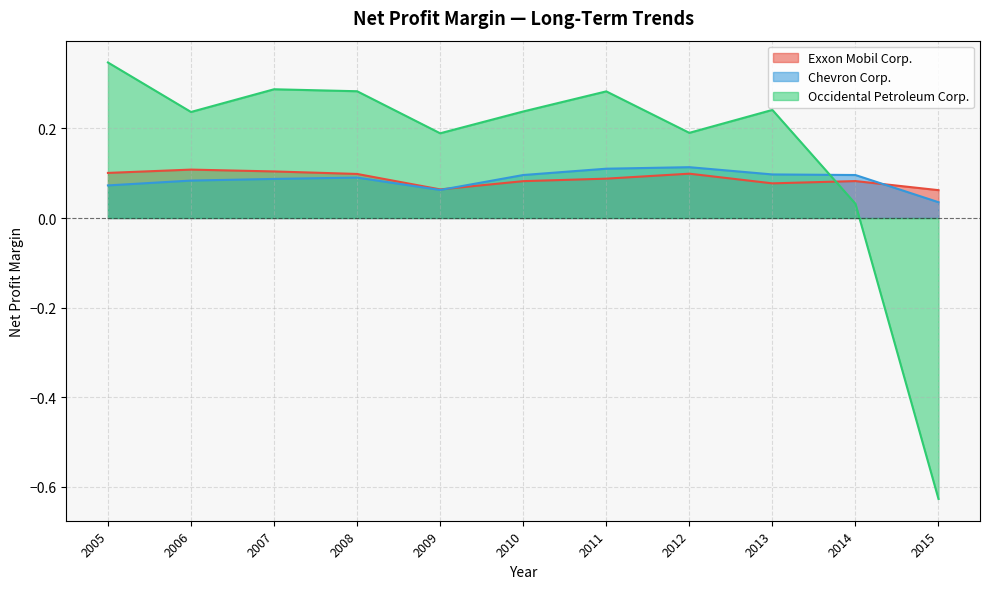

At which category is the sum across all series the highest?

2005